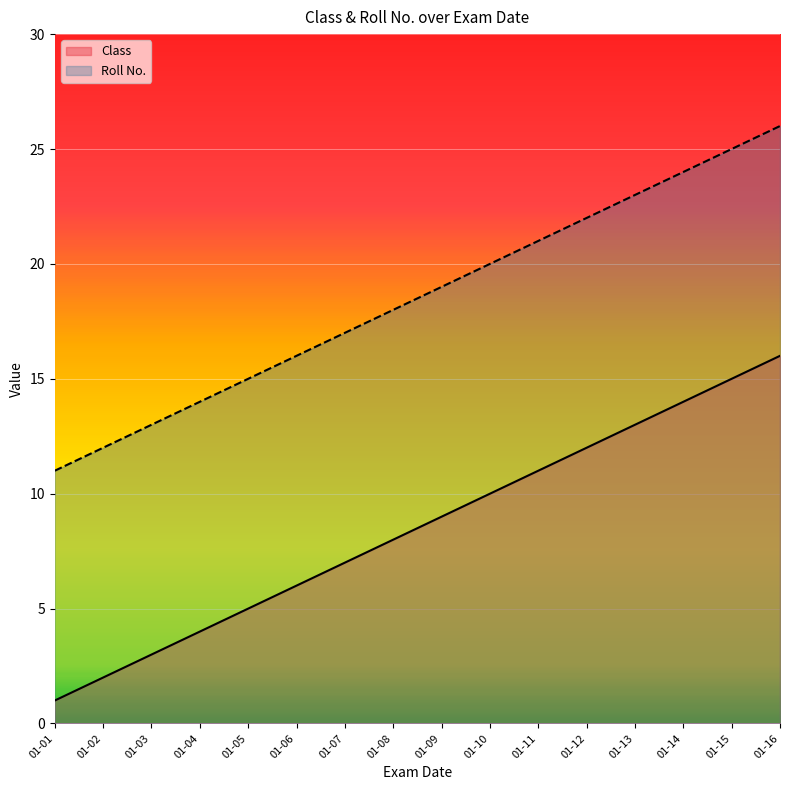

At which category does the chart reach its minimum across all series?

01-01